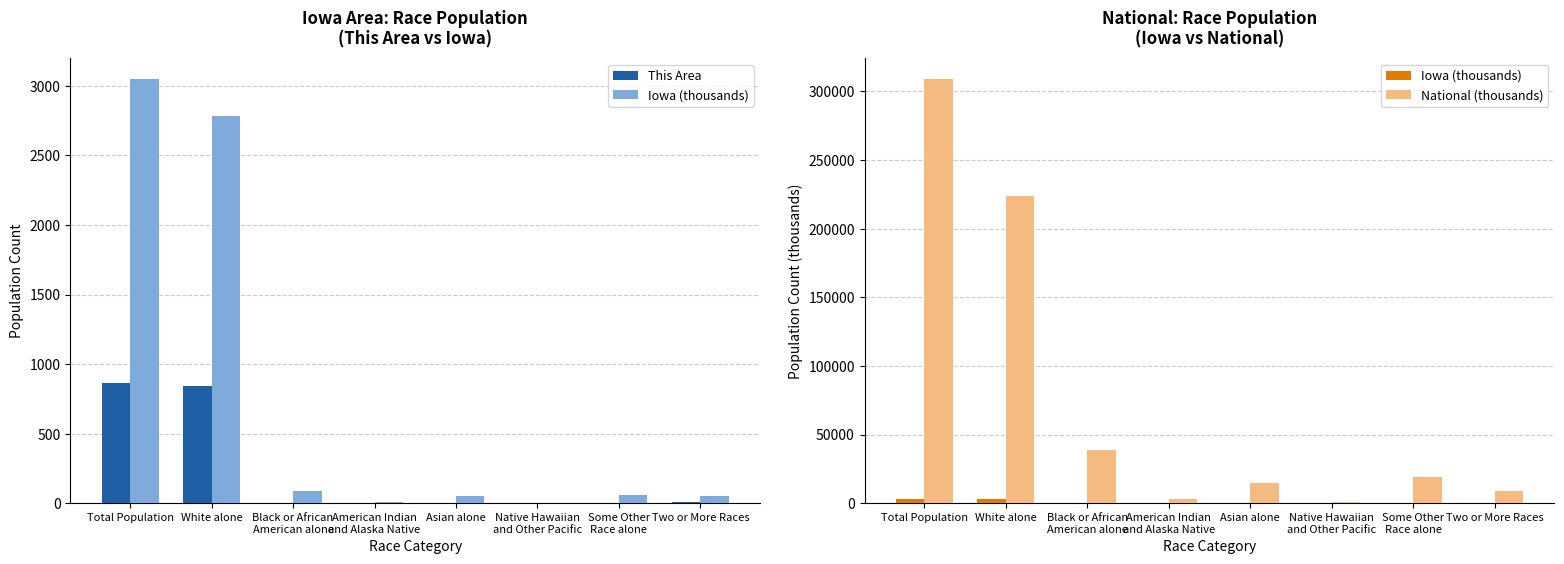

How many bars are there in total?

24